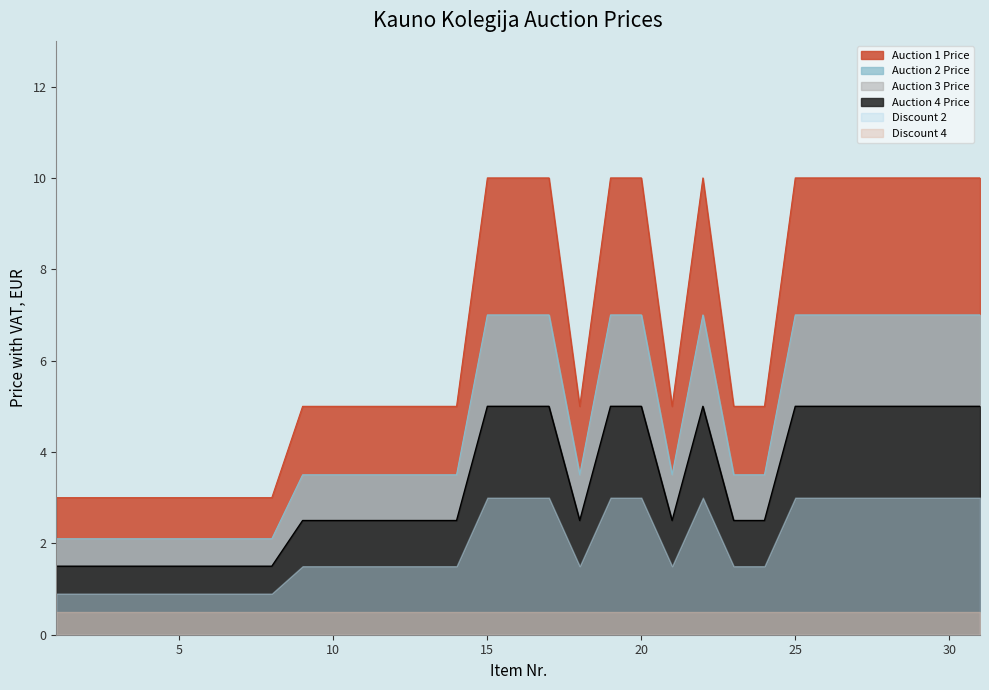

List the labels in order of Auction 2 Price value, largest first.

15, 16, 17, 19, 20, 22, 25, 26, 27, 28, 29, 30, 31, 9, 10, 11, 12, 13, 14, 18, 21, 23, 24, 1, 2, 3, 4, 5, 6, 7, 8